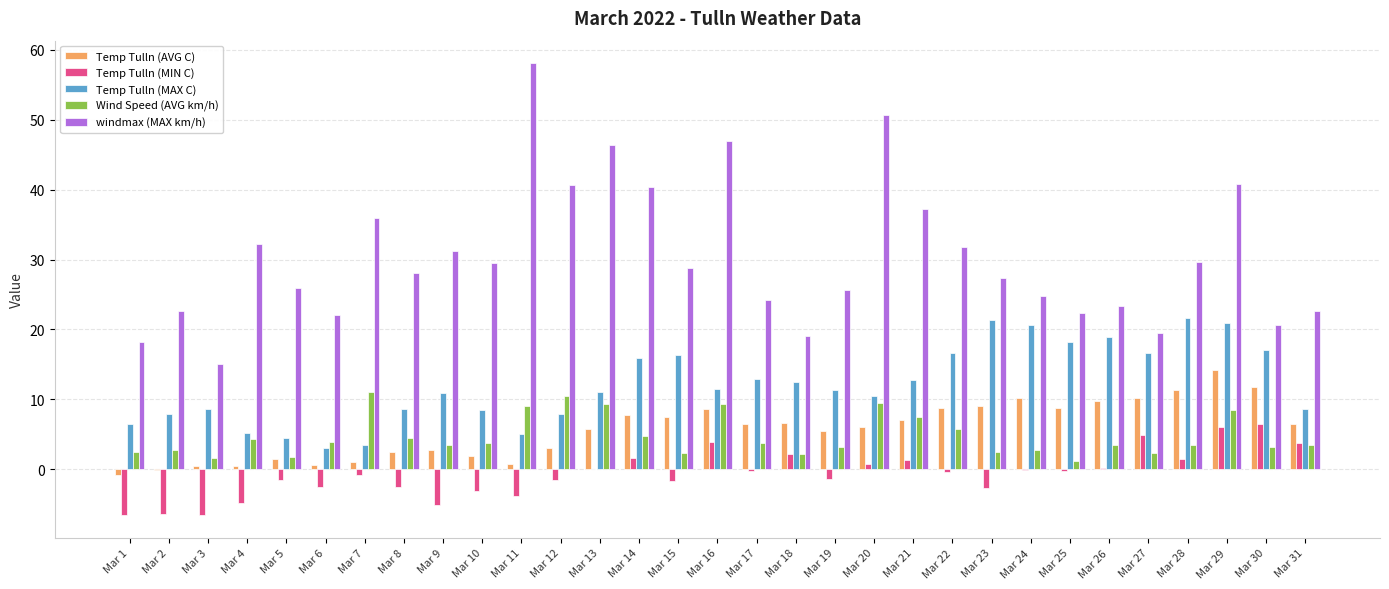

What is the maximum value for Temp Tulln (MIN C)?

6.4